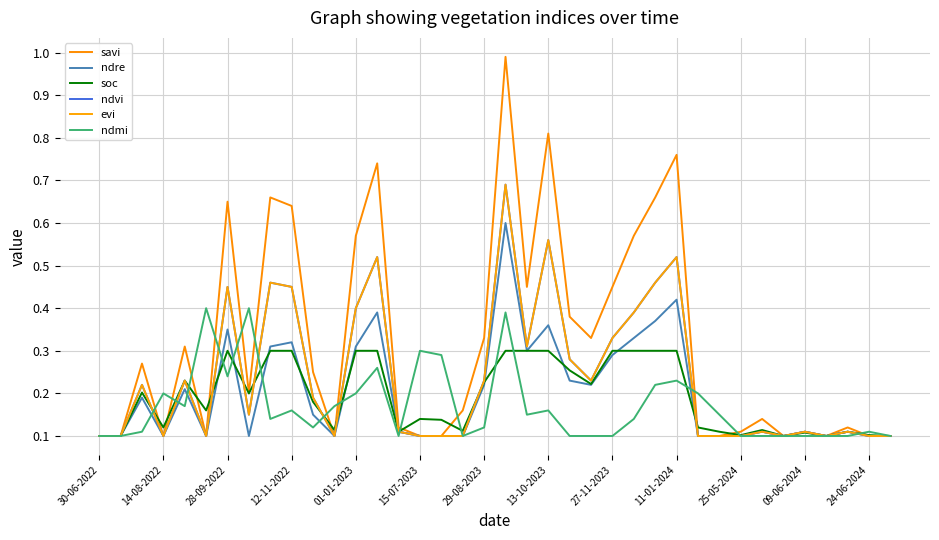

Does the chart have visible grid lines?

Yes